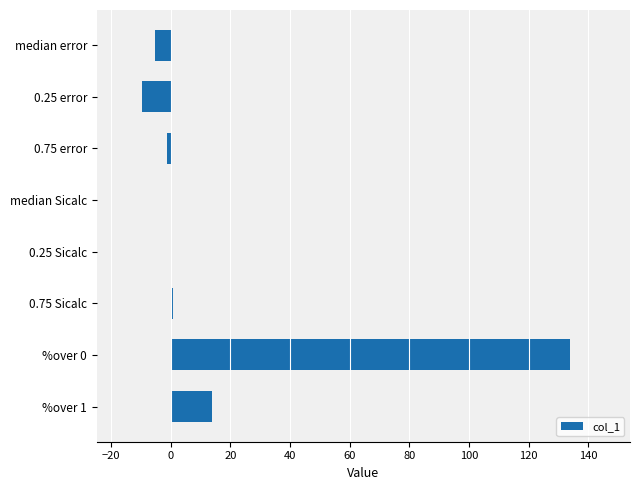

The value at 0.25 error is -9.8. True or false?

True